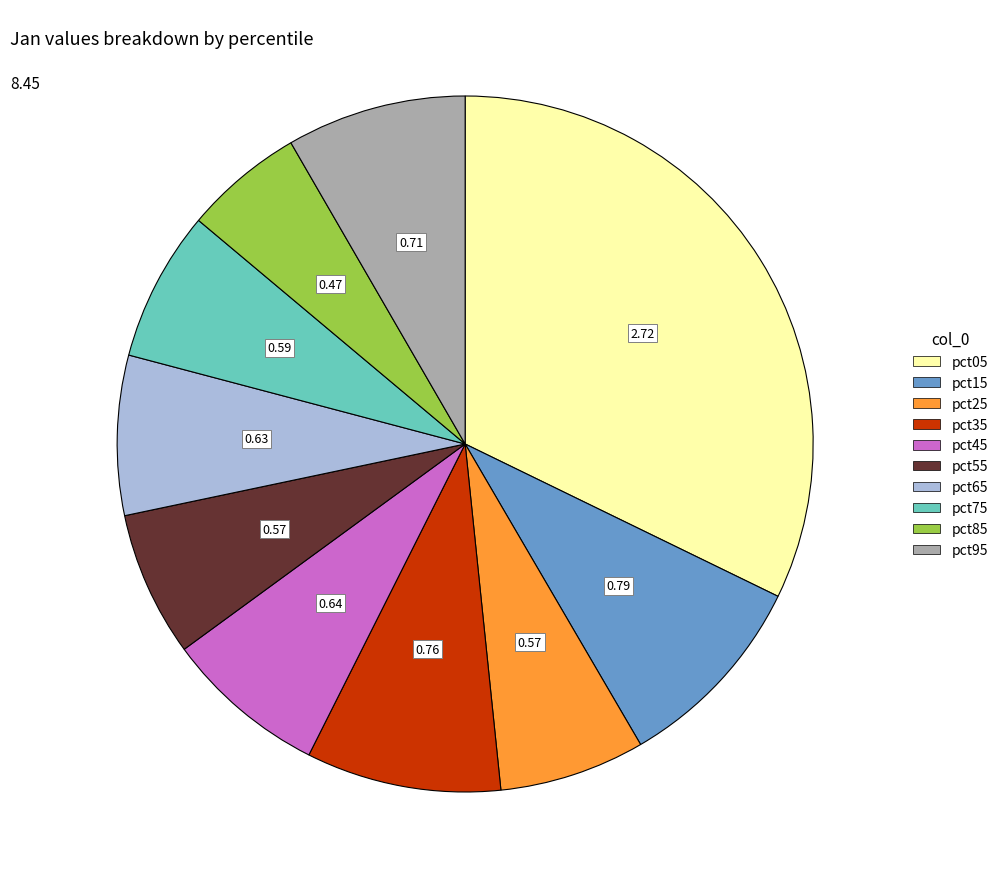

Between pct55 and pct05, which is larger?

pct05